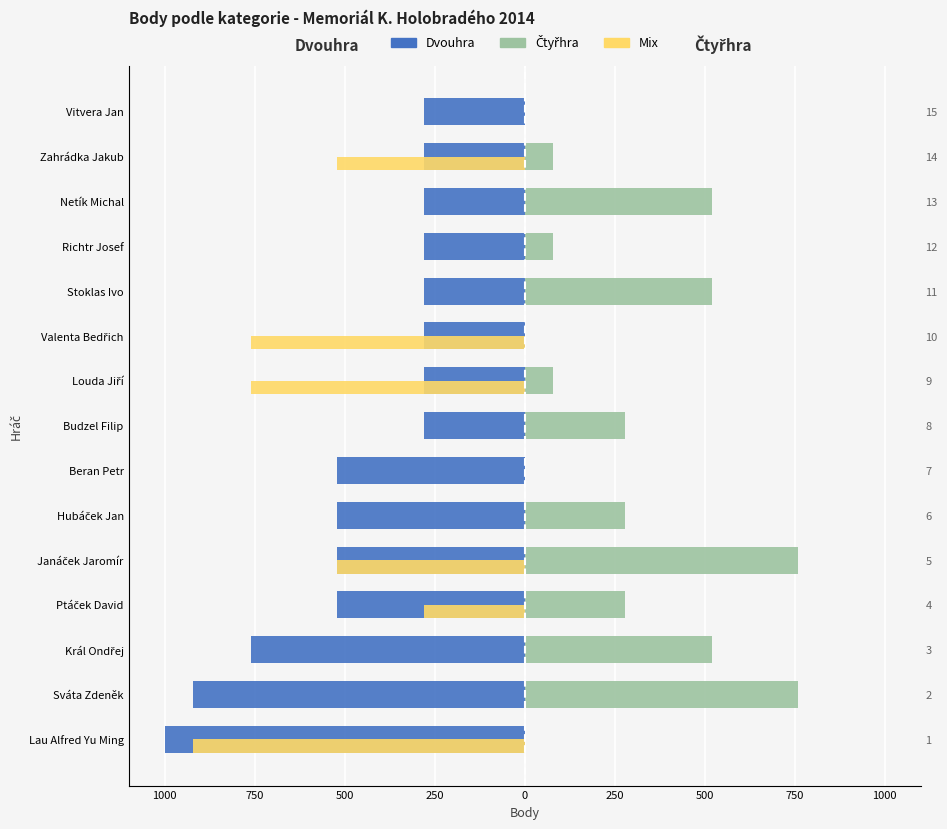

What is the difference between the maximum and minimum values in the Dvouhra series?

720